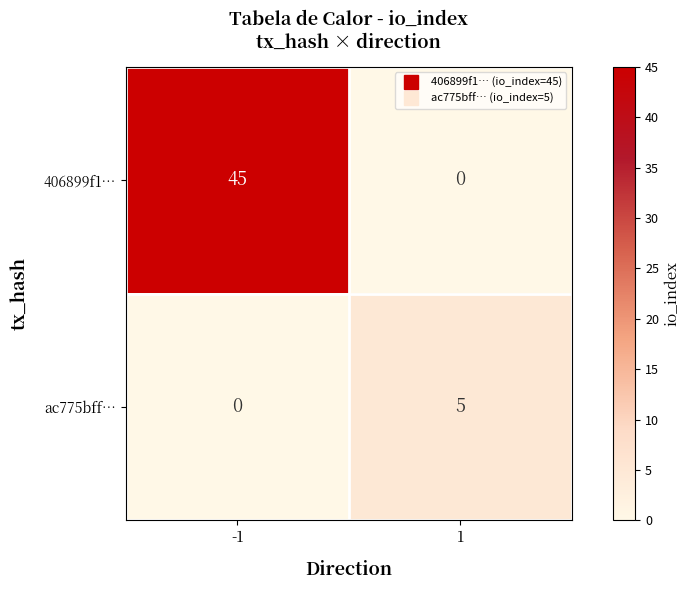

Is it true that 406899f1… equals 45 at -1?

True